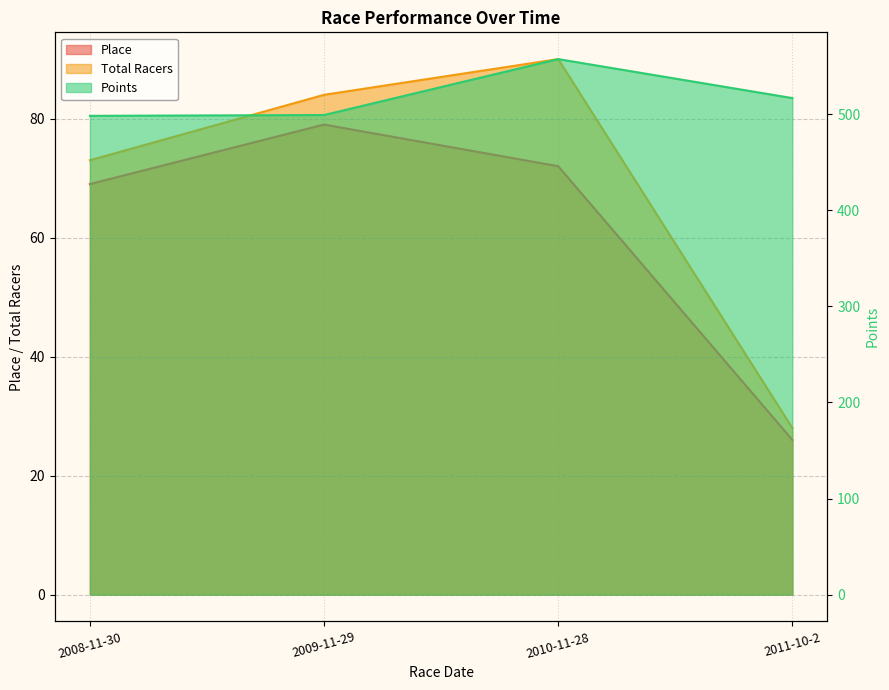

Reading left to right, list all the values displayed in this chart.

Place: 2008-11-30=69.0	2009-11-29=79.0	2010-11-28=72.0	2011-10-2=26.0
Total Racers: 2008-11-30=73.0	2009-11-29=84.0	2010-11-28=90.0	2011-10-2=28.0
Points: 2008-11-30=498.2	2009-11-29=499.1	2010-11-28=557.3	2011-10-2=516.7